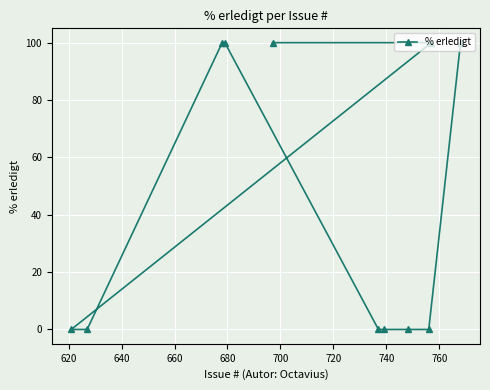

Reading left to right, extract all data points from this chart.

0	0	100	100	100	0	0	0	0	100	100